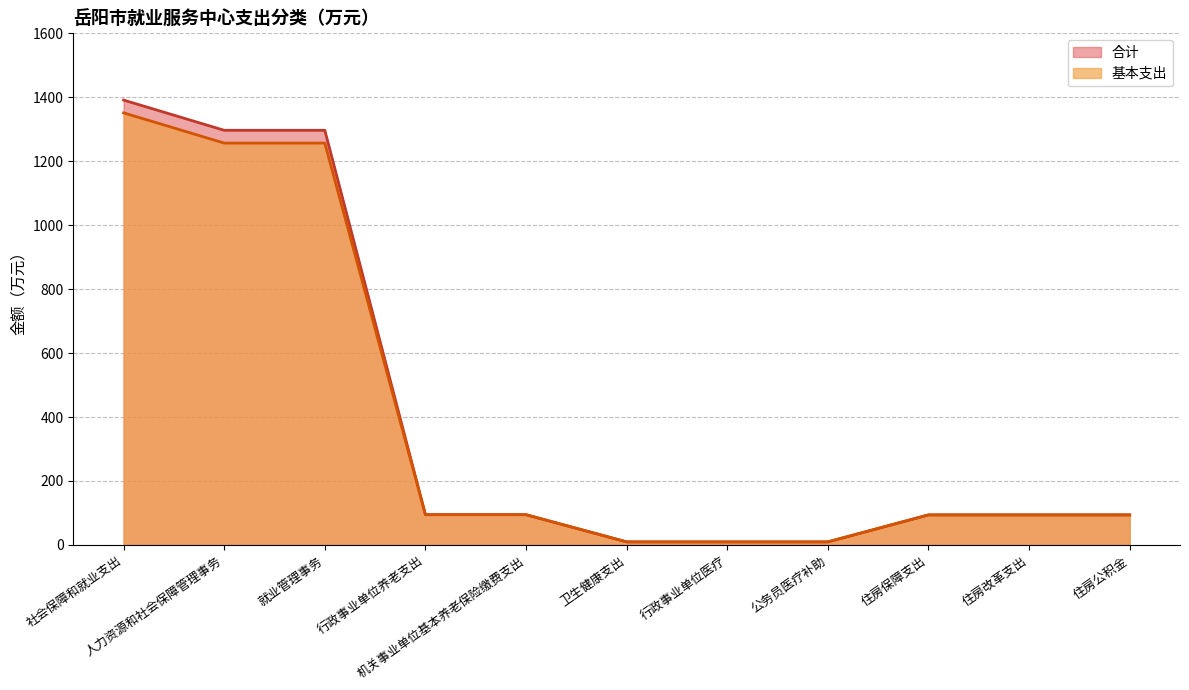

True or false: 基本支出 and 合计 cross at least once.

False